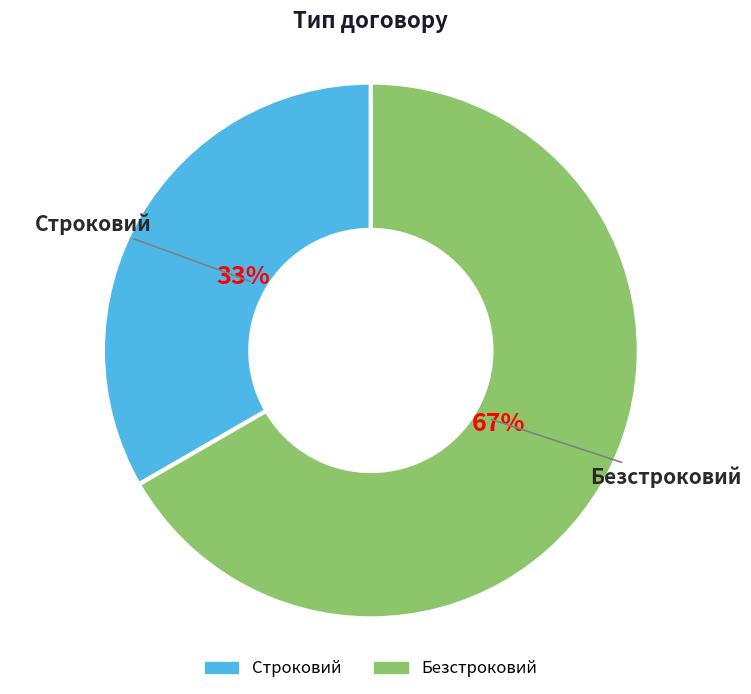

To the nearest percent, what percentage of the pie is Безстроковий?

67%